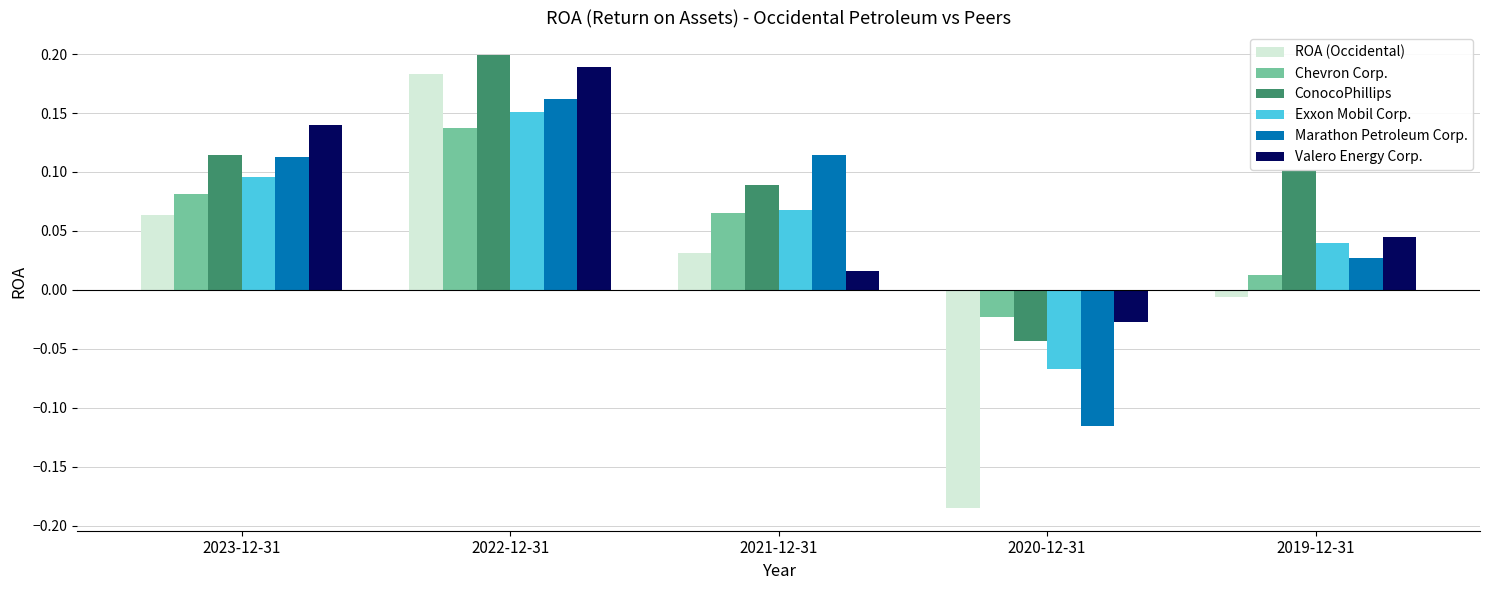

Which series has the largest range (max minus min)?

ROA (Occidental)